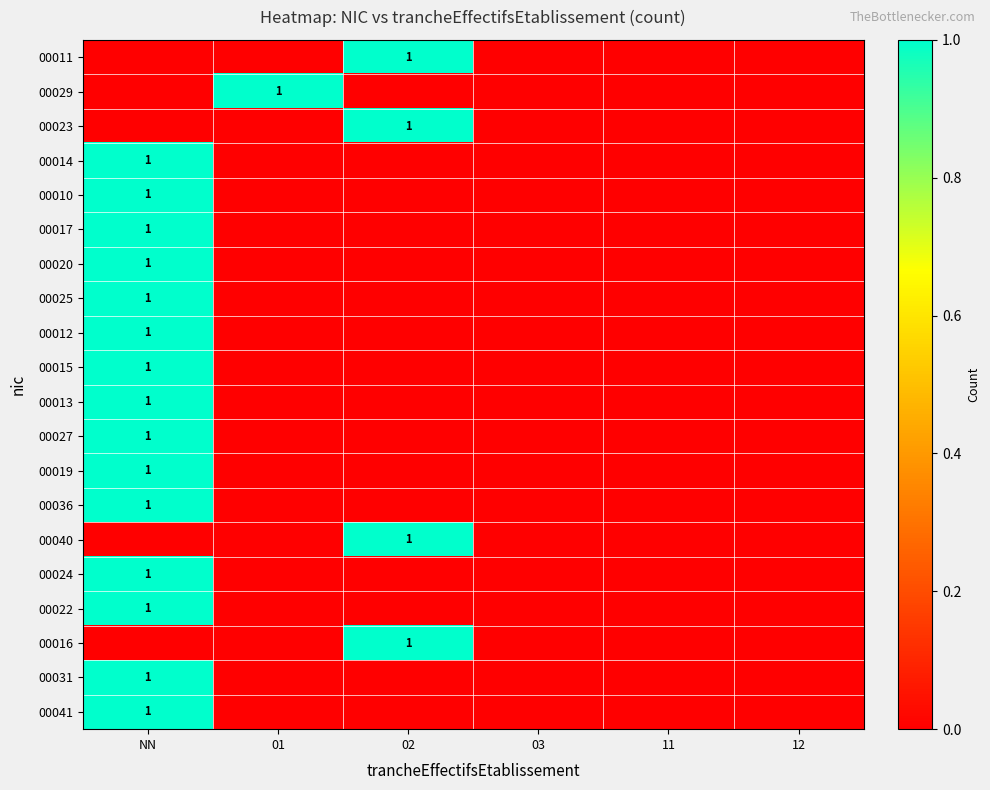

Is it true that 00013 equals 1 at NN?

True